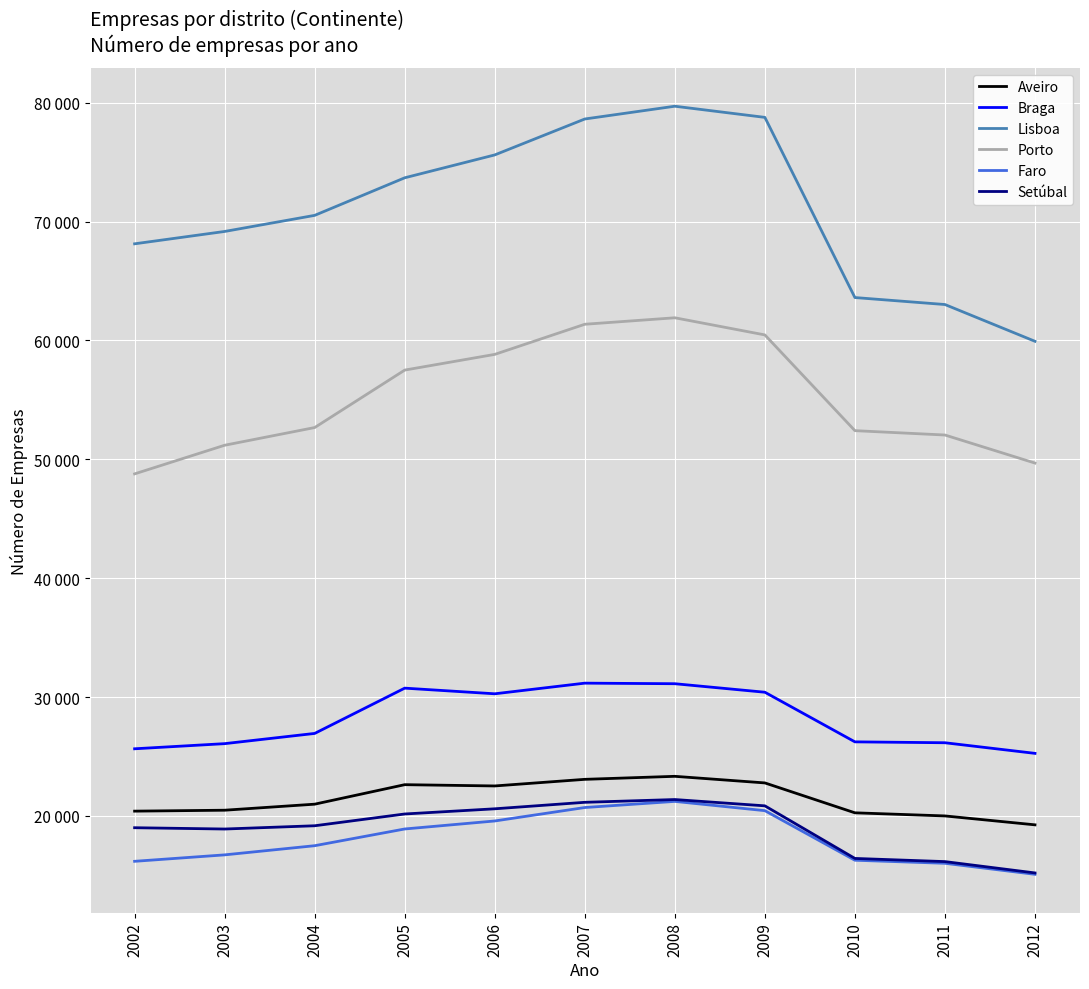

At which label does Setúbal first exceed 19177?

2005